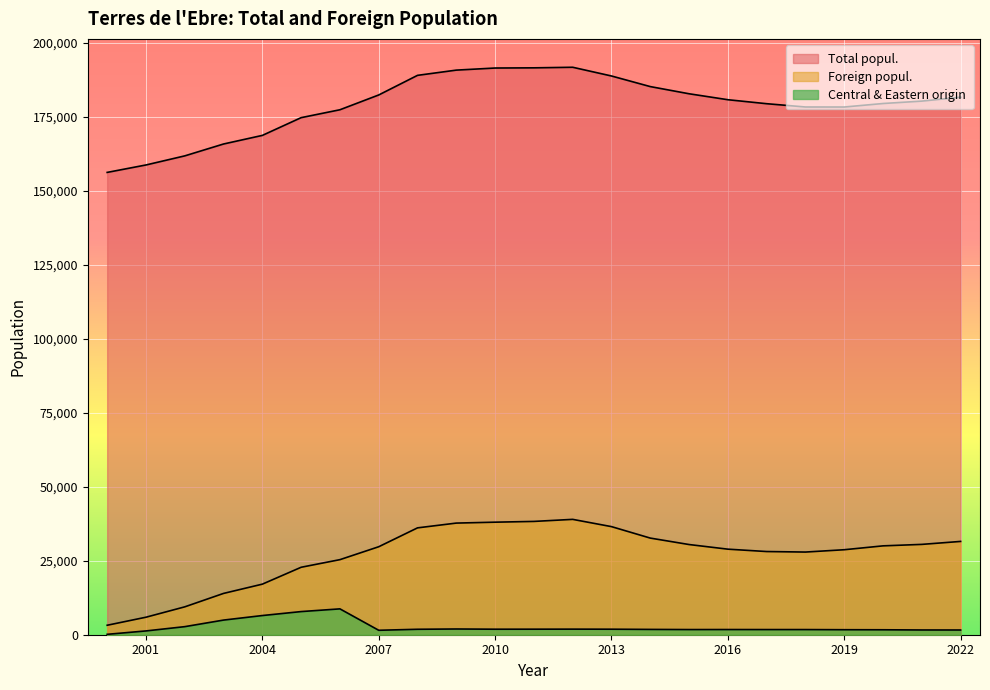

The value of Central & Eastern origin at 2017 is 857. True or false?

False